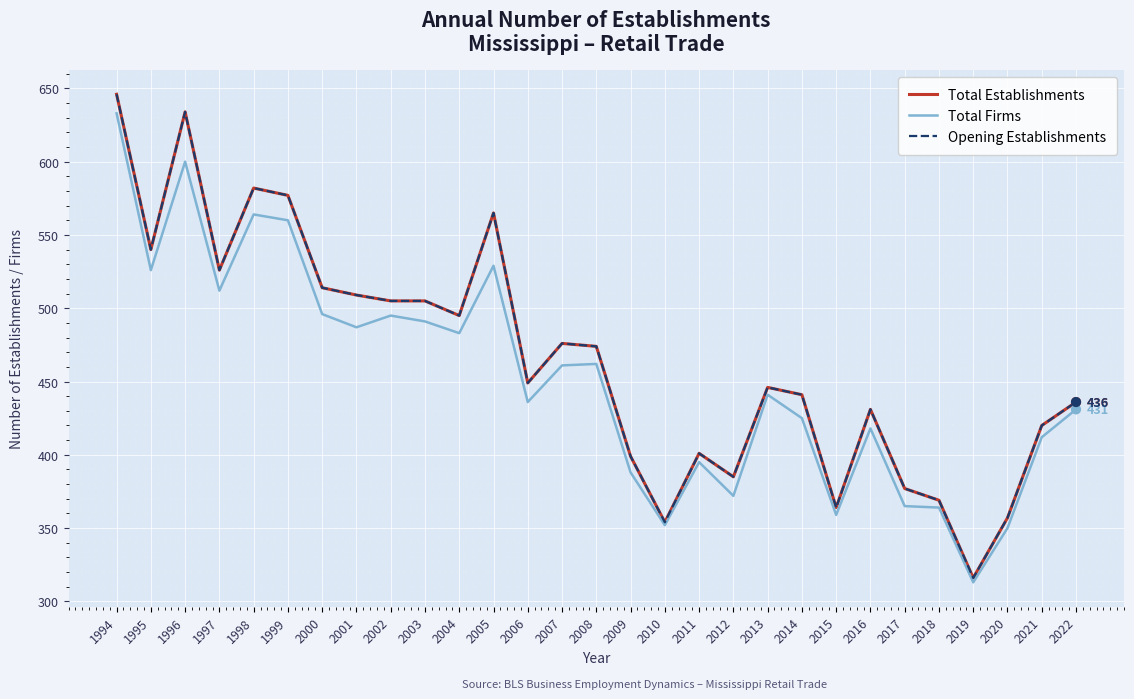

At how many categories does at least one series exceed 460?

14